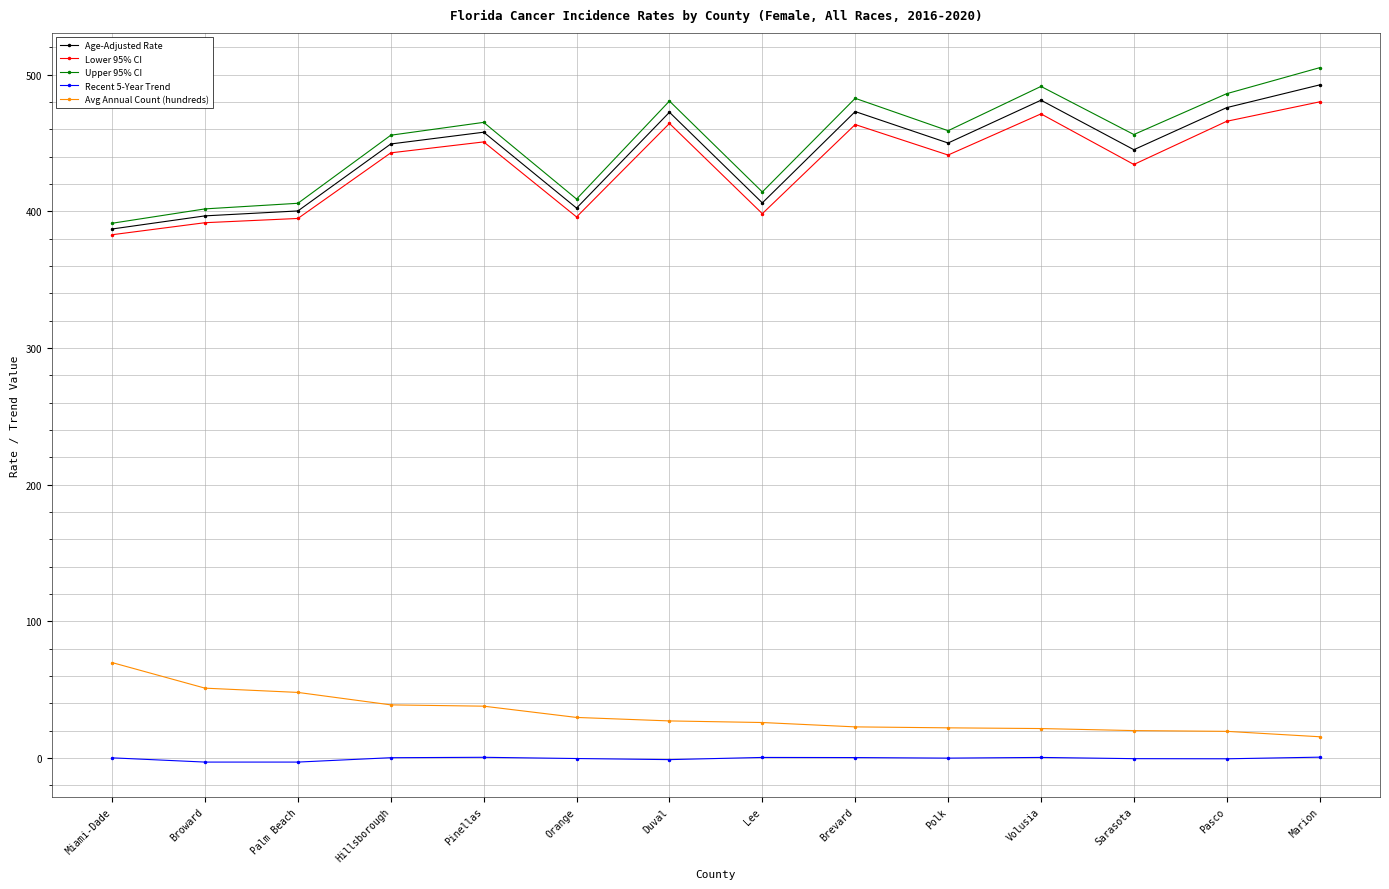

True or false: Avg Annual Count (hundreds) and Lower 95% CI cross at least once.

False